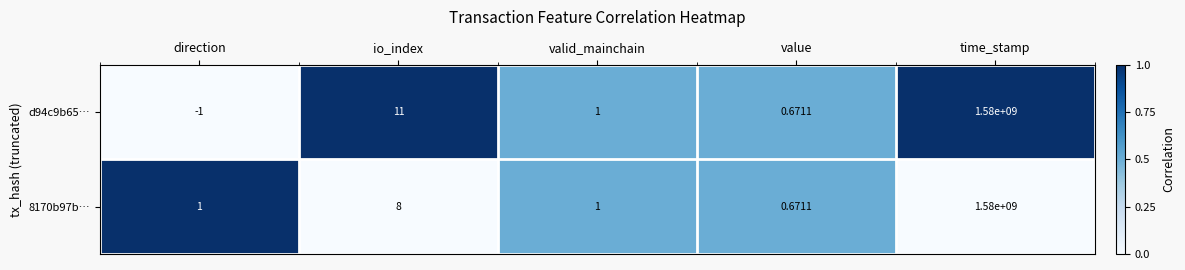

At which label does d94c9b65… reach its peak?

time_stamp